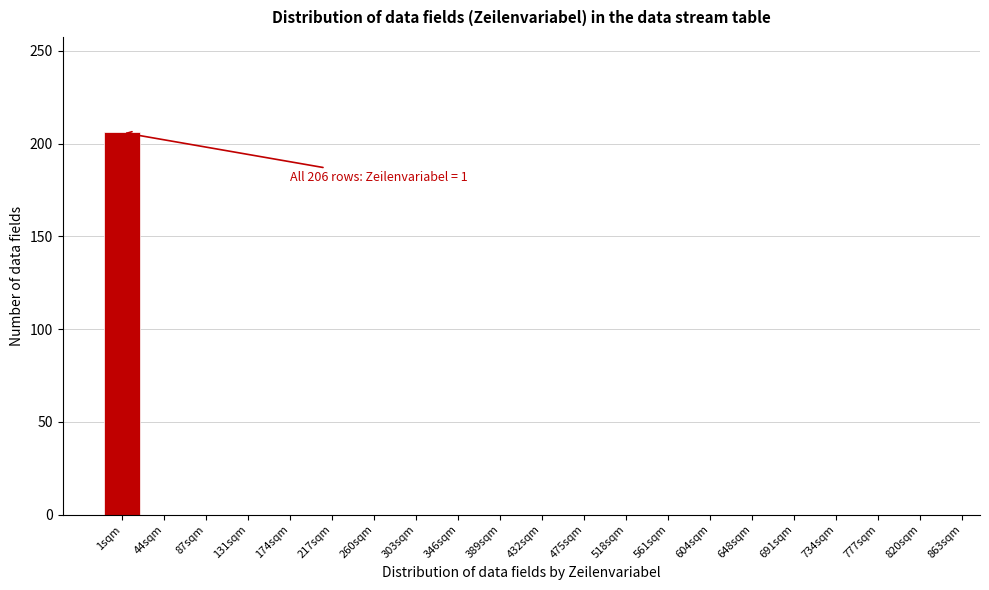

Reading left to right, transcribe all the data shown in this chart.

1sqm=206	44sqm=0	87sqm=0	131sqm=0	174sqm=0	217sqm=0	260sqm=0	303sqm=0	346sqm=0	389sqm=0	432sqm=0	475sqm=0	518sqm=0	561sqm=0	604sqm=0	648sqm=0	691sqm=0	734sqm=0	777sqm=0	820sqm=0